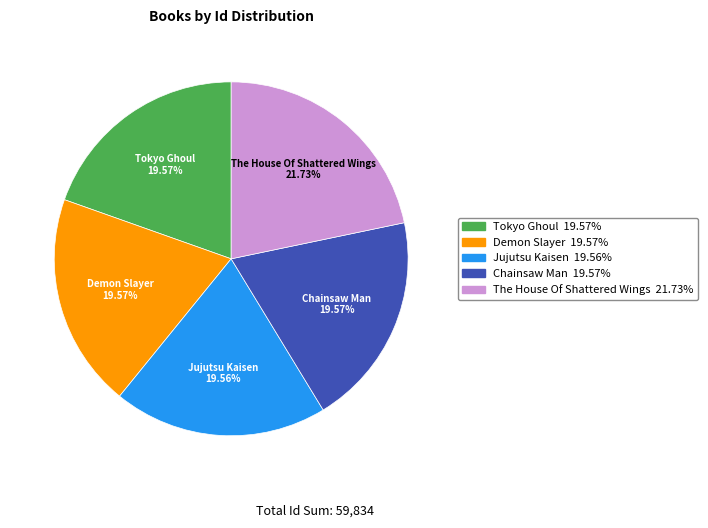

How many segments does this pie chart have?

5